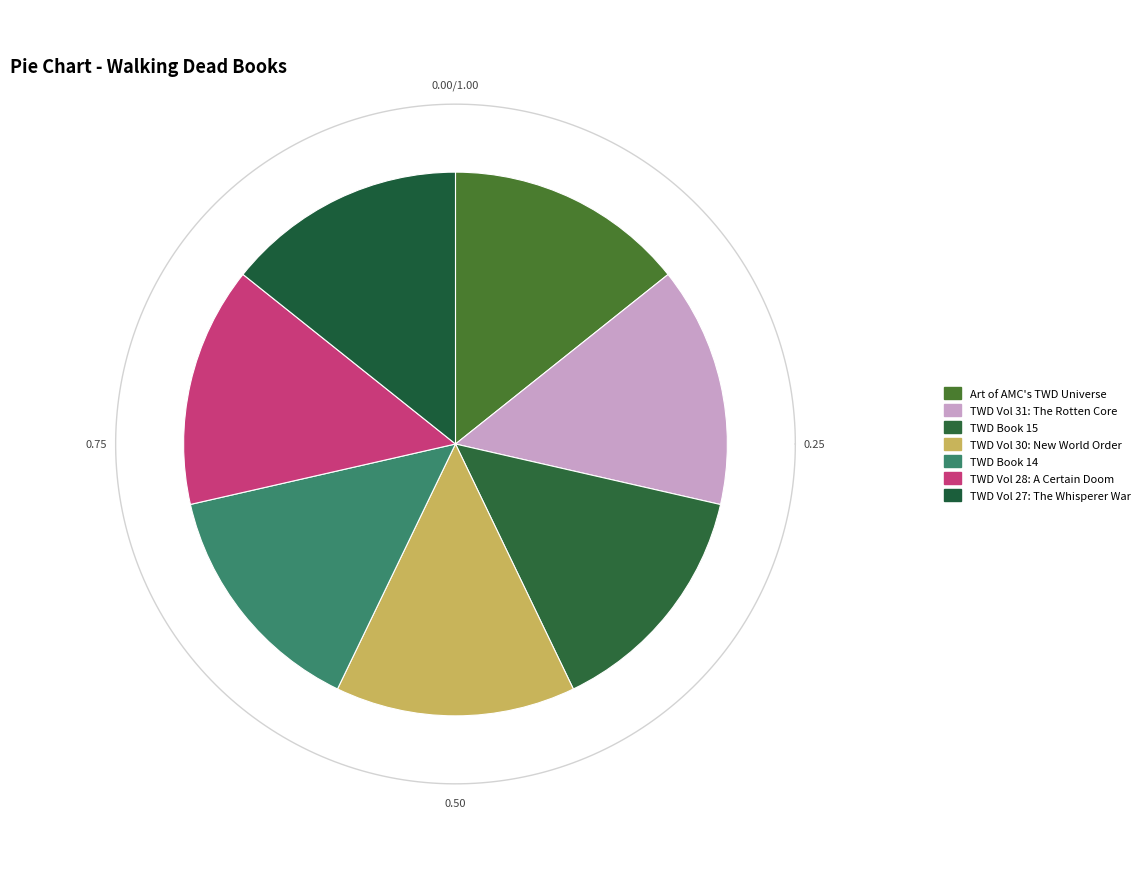

Is it true that Walking Dead Volume 27: The Whisperer War is 14% of the pie?

True